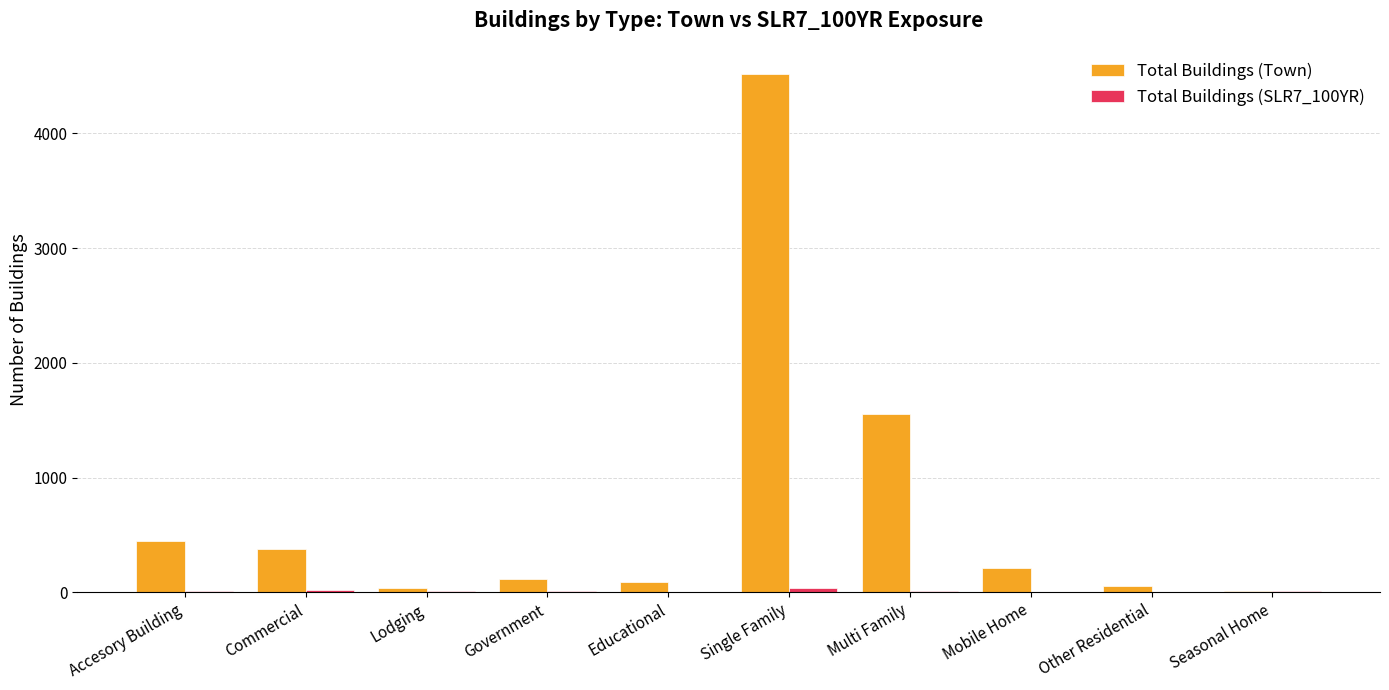

At which category is the sum across all series the highest?

Single Family